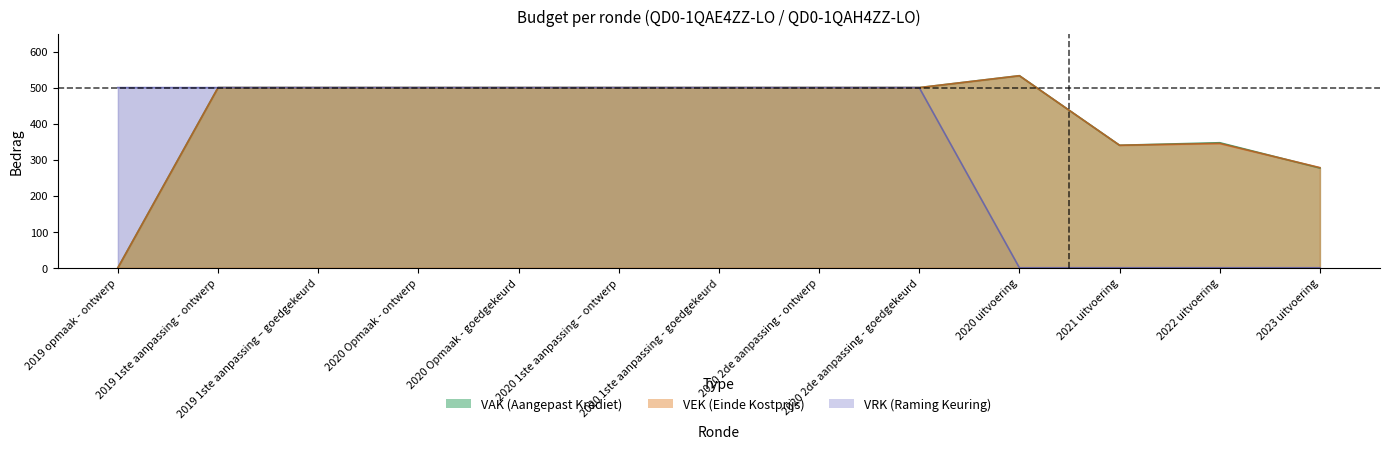

What is the sum of the VEK values at 2021 uitvoering and 2020 1ste aanpassing - goedgekeurd?

840